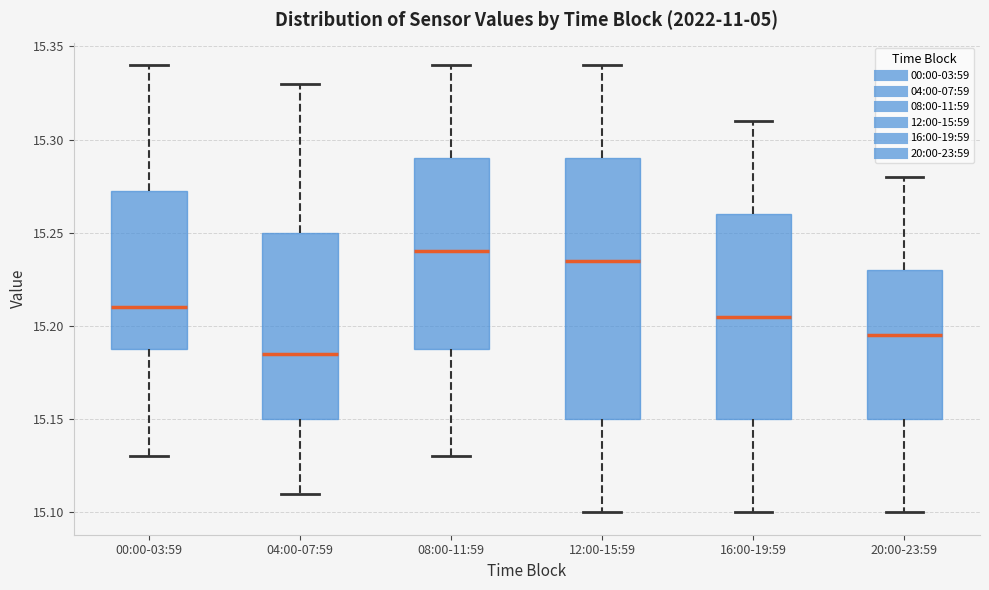

Reading left to right, read every box against the y-axis: the position of its median line, the range the box covers, and the ends of its whiskers. The values are not printed on the chart, so give them approximately, as read against the axis.

00:00-03:59: median 15.210, box 15.190 to 15.275, whiskers 15.130 to 15.340
04:00-07:59: median 15.185, box 15.150 to 15.250, whiskers 15.110 to 15.330
08:00-11:59: median 15.240, box 15.190 to 15.290, whiskers 15.130 to 15.340
12:00-15:59: median 15.235, box 15.150 to 15.290, whiskers 15.100 to 15.340
16:00-19:59: median 15.205, box 15.150 to 15.260, whiskers 15.100 to 15.310
20:00-23:59: median 15.195, box 15.150 to 15.230, whiskers 15.100 to 15.280